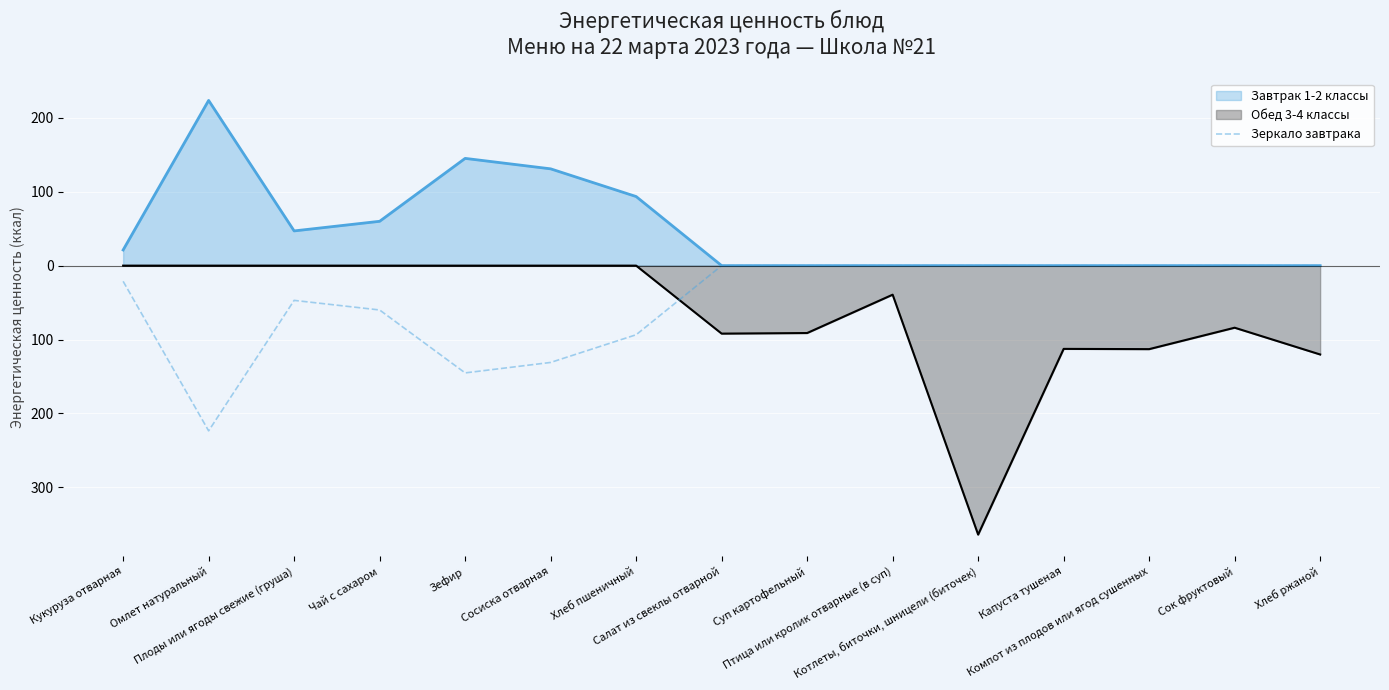

What are all the series names shown in the legend?

Завтрак 1-2 классы, Обед 3-4 классы, Зеркало завтрака